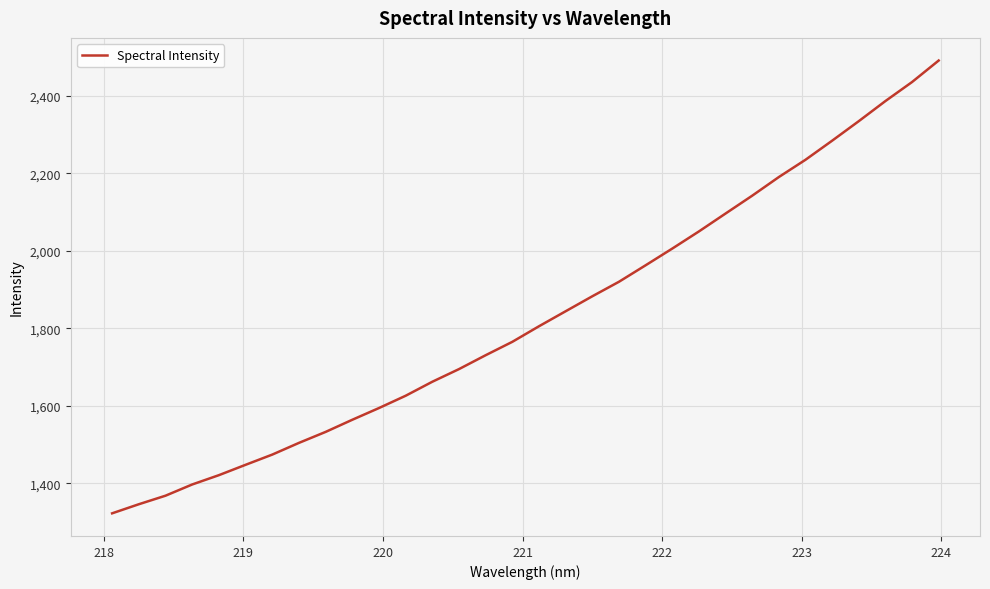

True or false: there are more than 0 points higher than both neighbors.

False